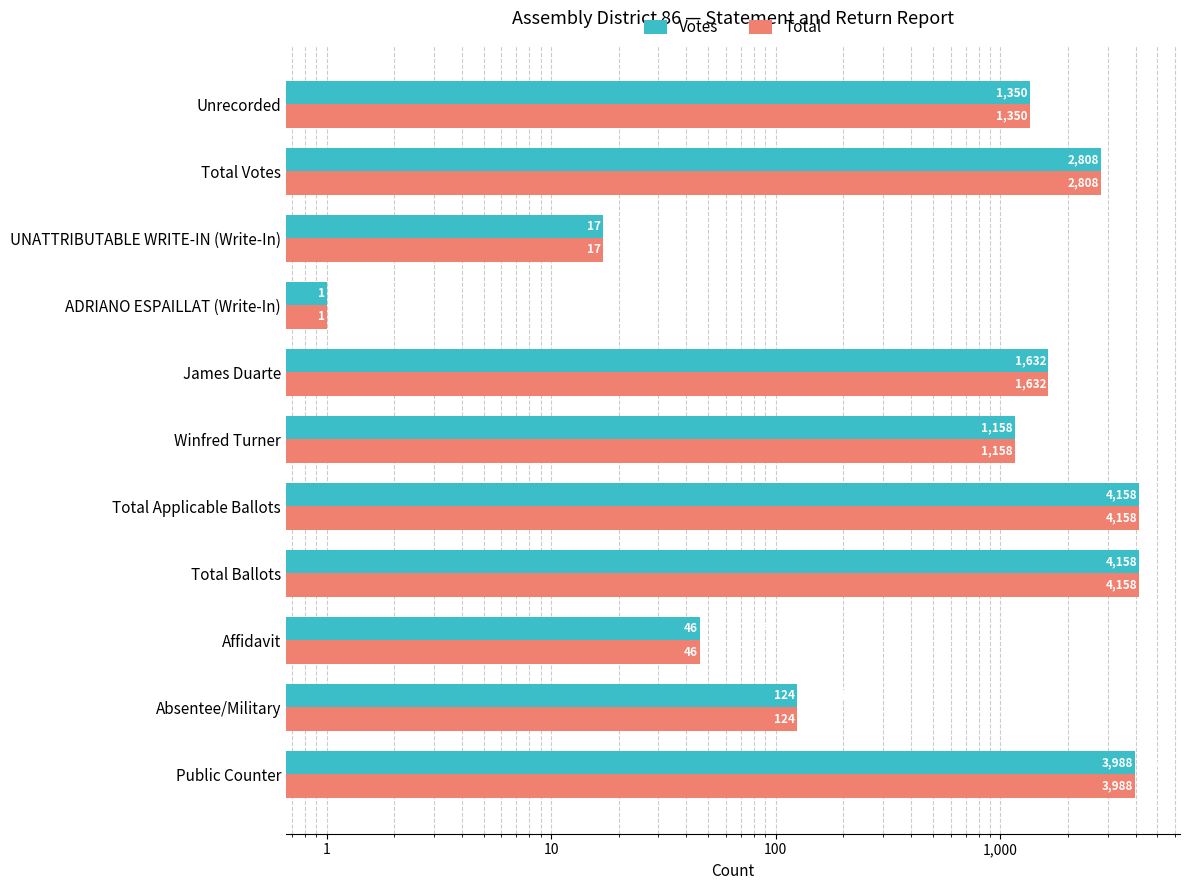

What is the difference between the second highest and second lowest values in the Votes series?

4141